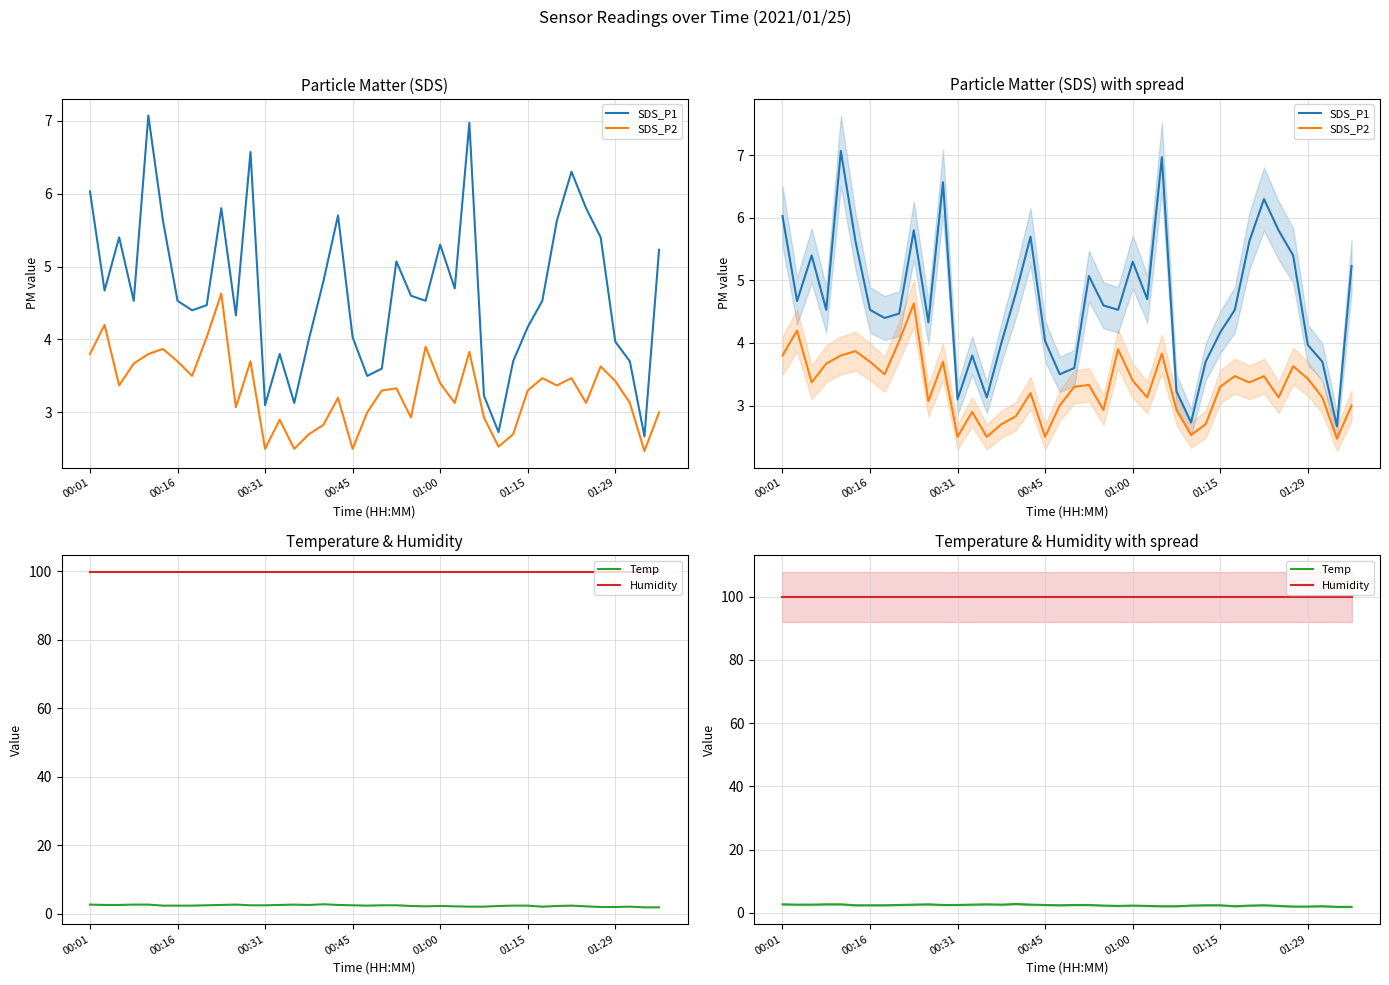

The value of Humidity at 19 is 169.8. True or false?

False